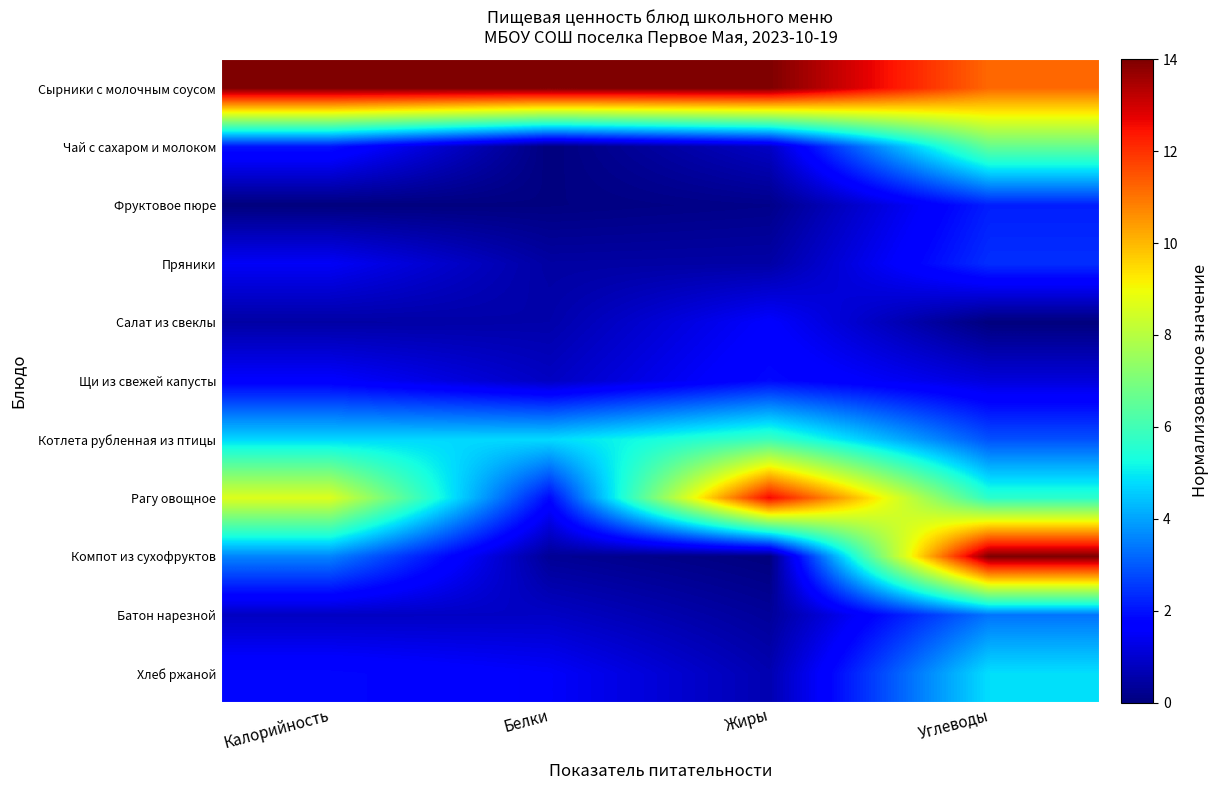

Reading left to right, extract all data points from this chart.

Сырники с молочным соусом: Калорийность=14.0	Белки=14.0	Жиры=14.0	Углеводы=11.2
Чай с сахаром и молоком: Калорийность=2.0	Белки=0.0	Жиры=0.9	Углеводы=6.6
Фруктовое пюре: Калорийность=0.0	Белки=0.0	Жиры=0.2	Углеводы=2.2
Пряники: Калорийность=1.5	Белки=0.5	Жиры=0.5	Углеводы=2.4
Салат из свеклы: Калорийность=0.5	Белки=0.5	Жиры=1.6	Углеводы=0.0
Щи из свежей капусты: Калорийность=1.6	Белки=0.8	Жиры=1.9	Углеводы=1.1
Котлета рубленная из птицы: Калорийность=4.7	Белки=4.8	Жиры=5.9	Углеводы=2.9
Рагу овощное: Калорийность=8.7	Белки=1.9	Жиры=12.6	Углеводы=5.6
Компот из сухофруктов: Калорийность=3.6	Белки=0.3	Жиры=0.0	Углеводы=14.0
Батон нарезной: Калорийность=0.8	Белки=0.9	Жиры=0.3	Углеводы=3.4
Хлеб ржаной: Калорийность=1.9	Белки=1.5	Жиры=0.6	Углеводы=4.8